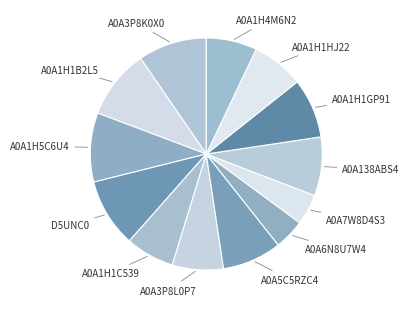

Which slice is the largest?

A0A1H1B2L5